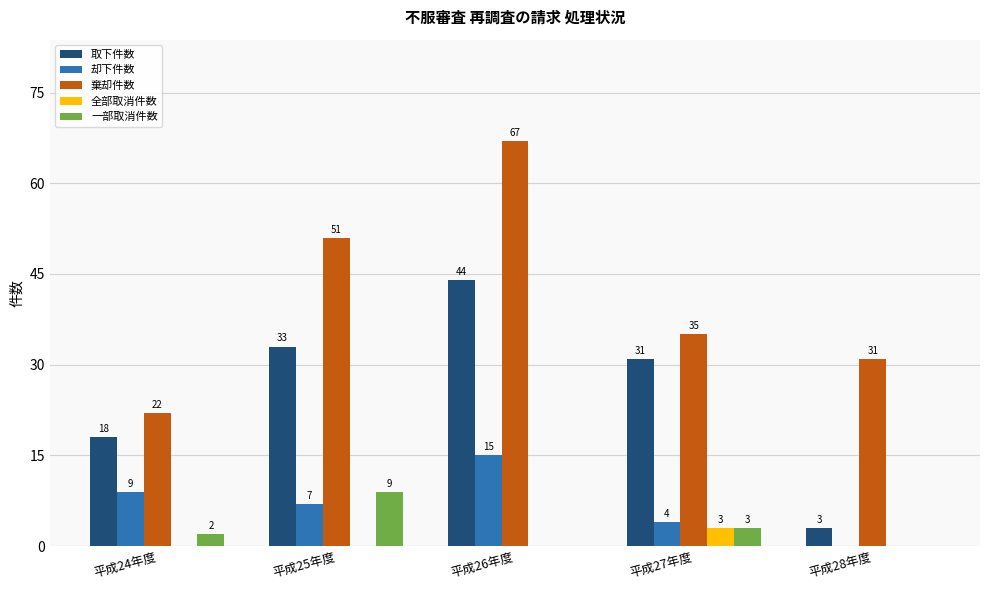

The value of 却下件数 at 平成25年度 is 4. True or false?

False